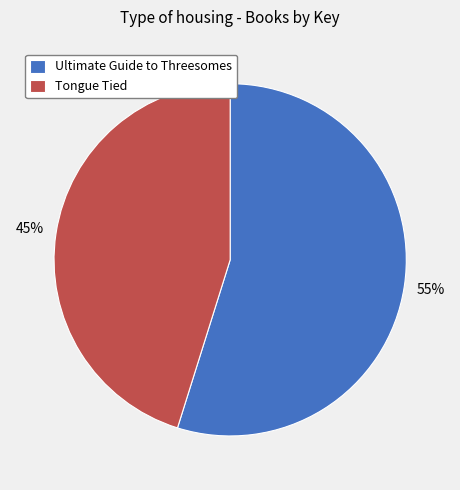

Is the sum of Tongue Tied and Ultimate Guide to Threesomes greater than half?

Yes